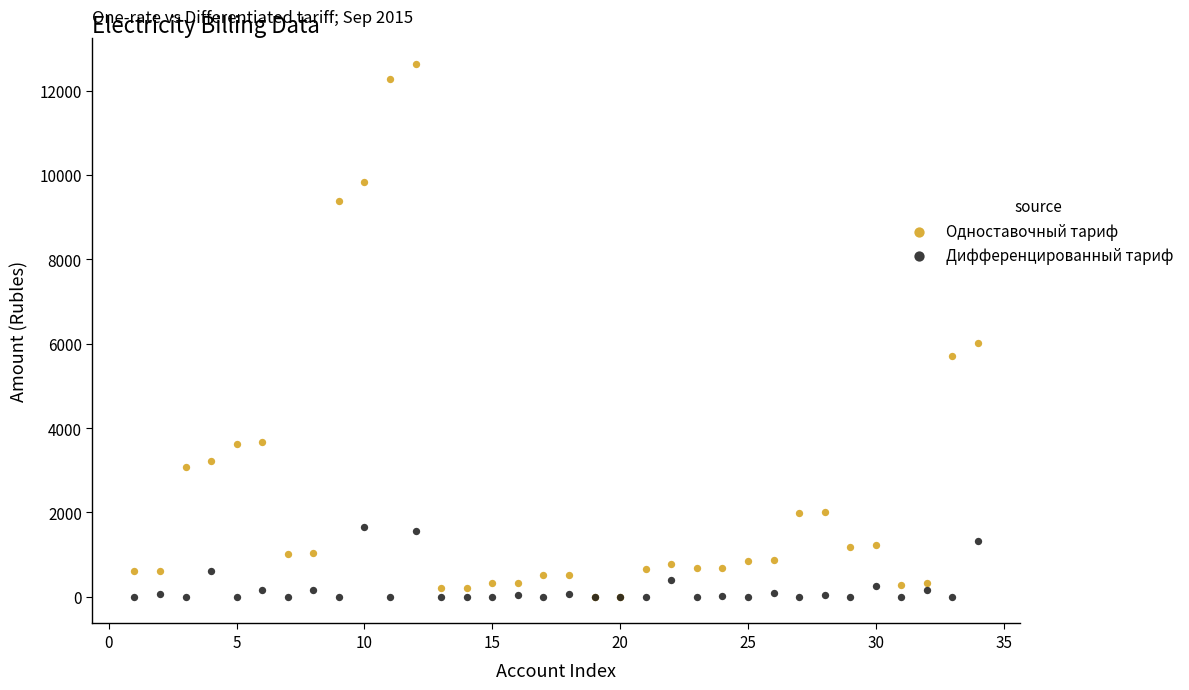

Across all series, what Y value is closest to 6310?

6012.9